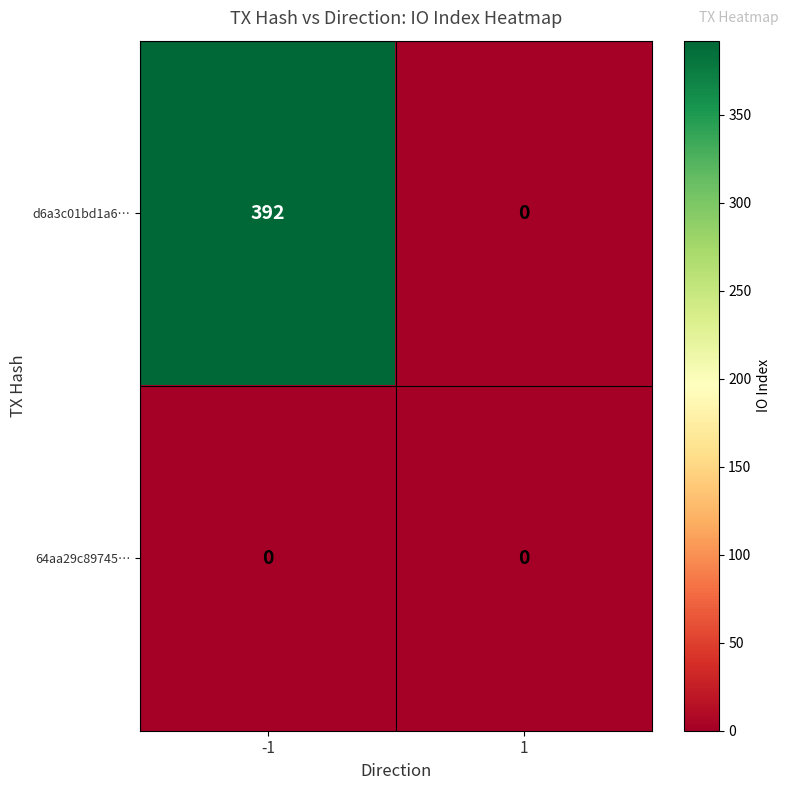

Rank the series by their maximum value, from lowest to highest.

64aa29c89745…, d6a3c01bd1a6…